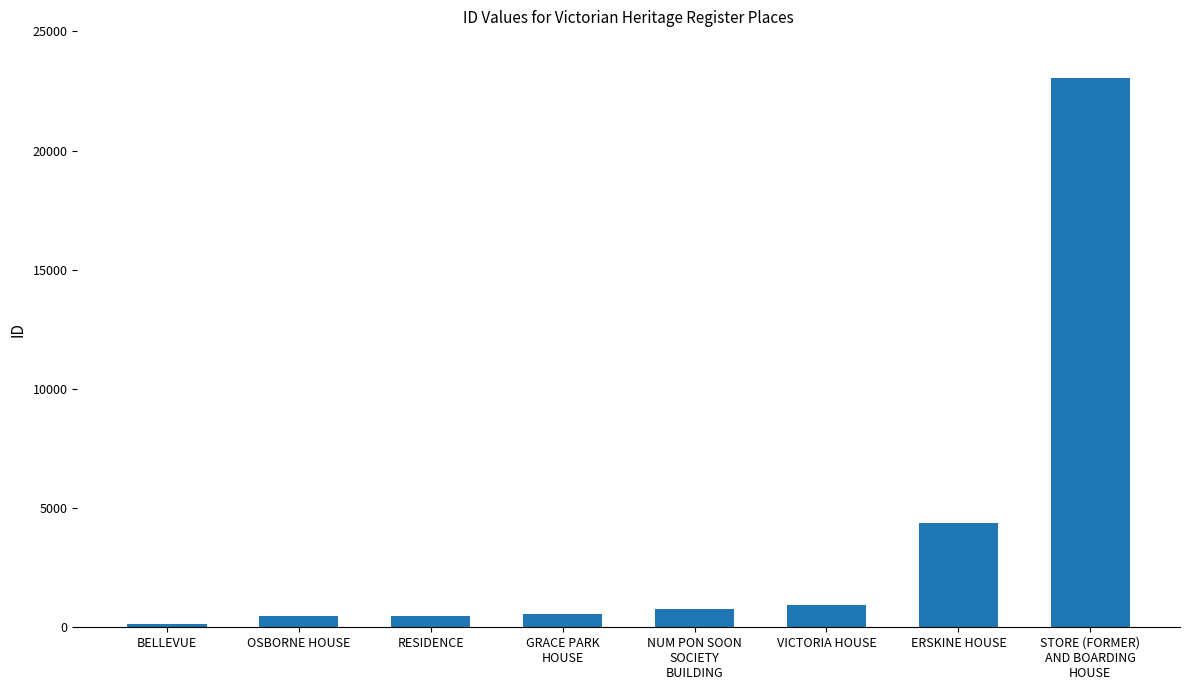

Is it true that the value at VICTORIA HOUSE is 953?

True